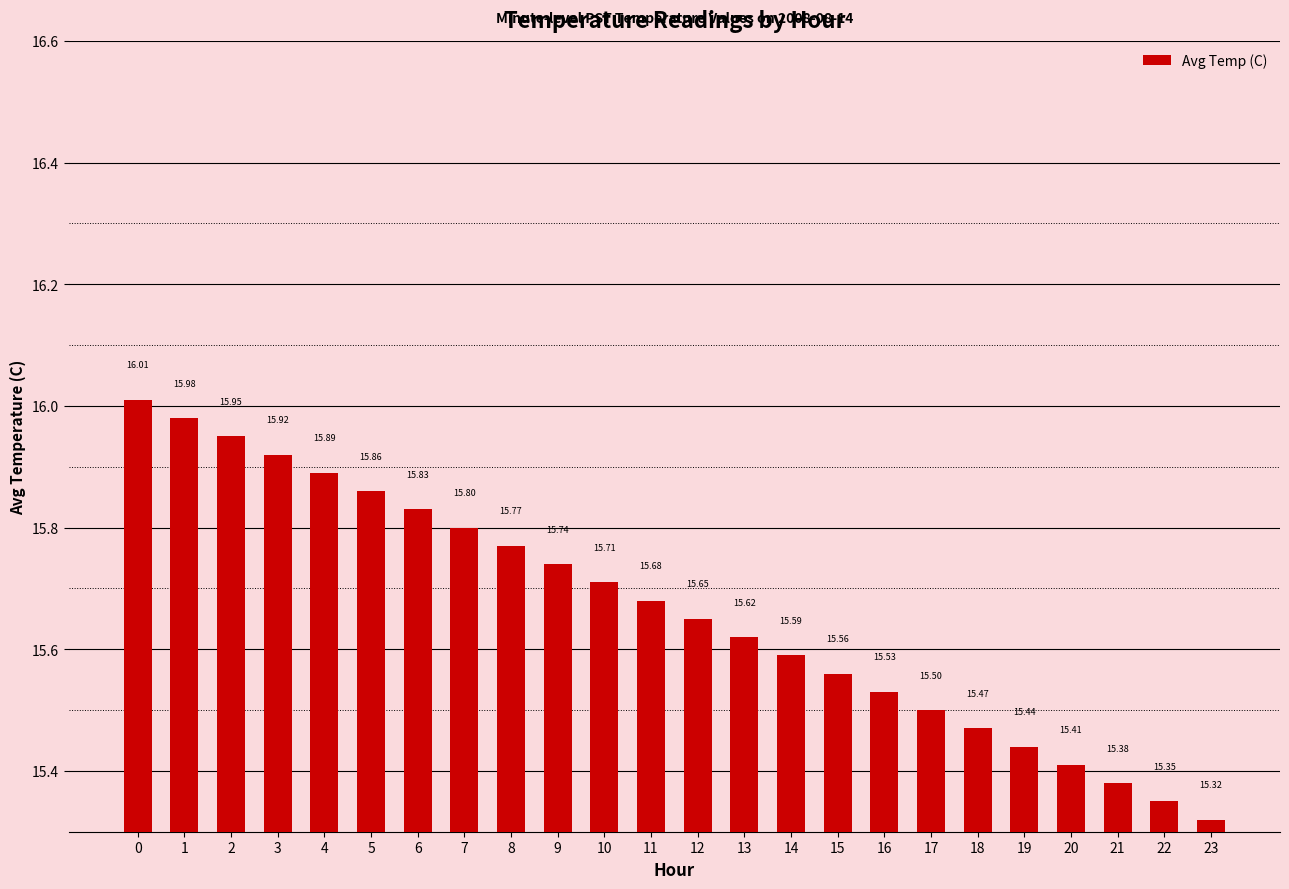

What is the value of the 21st bar from the left?

15.4